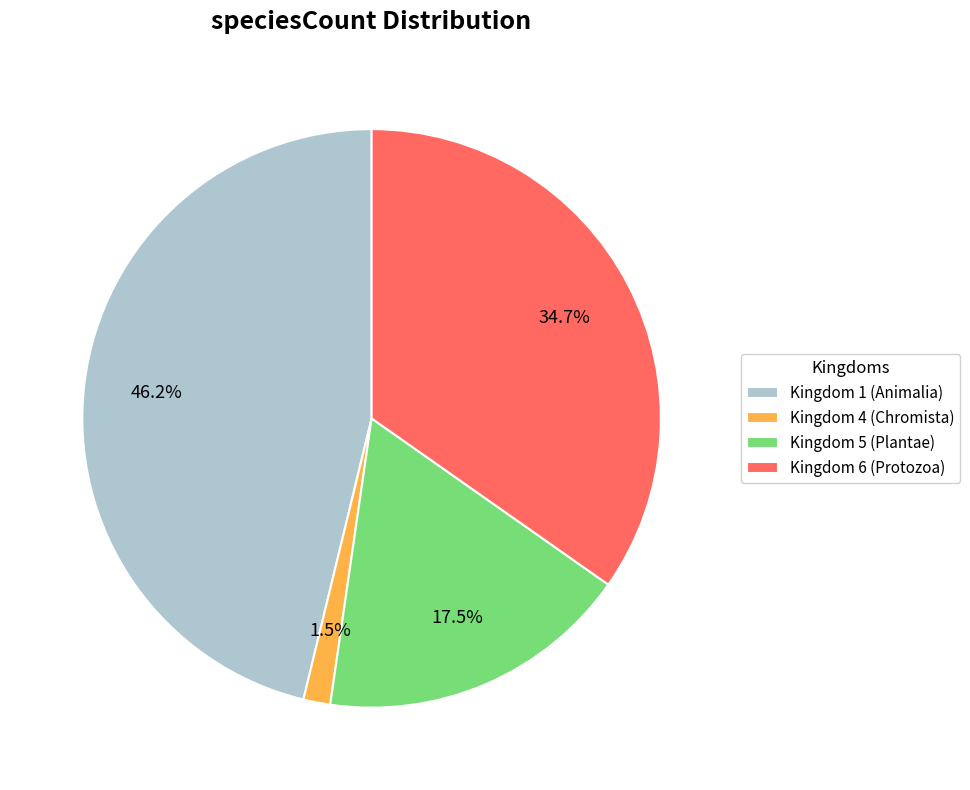

What is the smallest slice in the pie chart?

Kingdom 4 (Chromista)